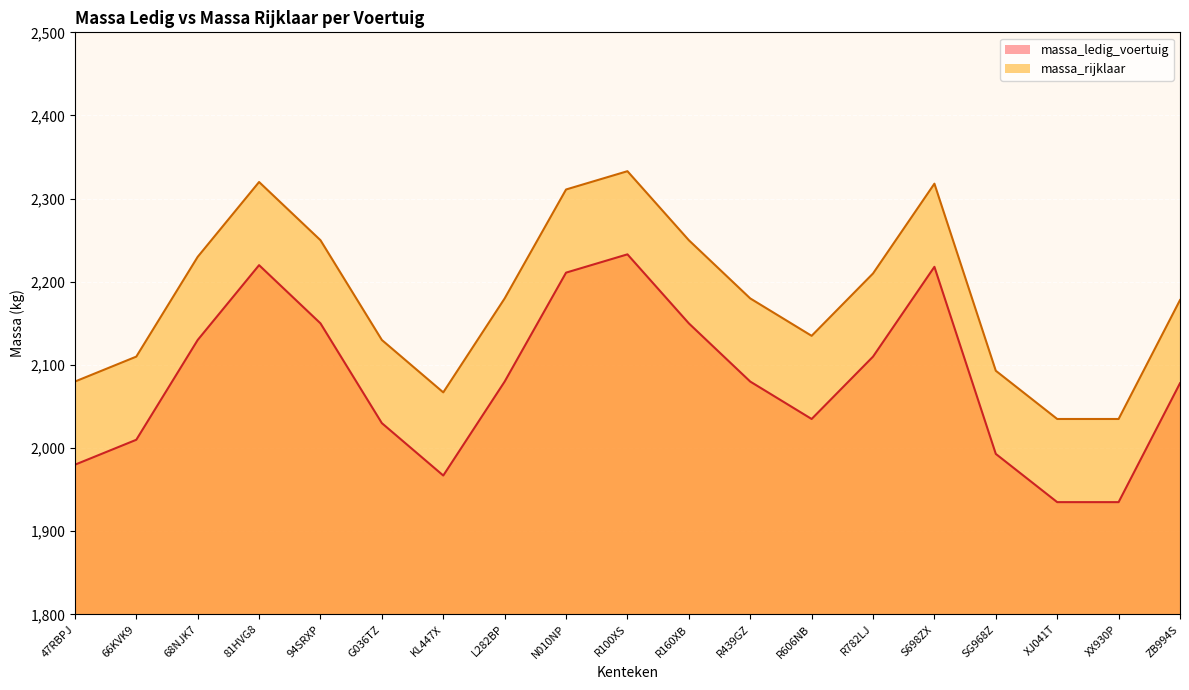

What are all the series names shown in the legend?

massa_ledig_voertuig, massa_rijklaar